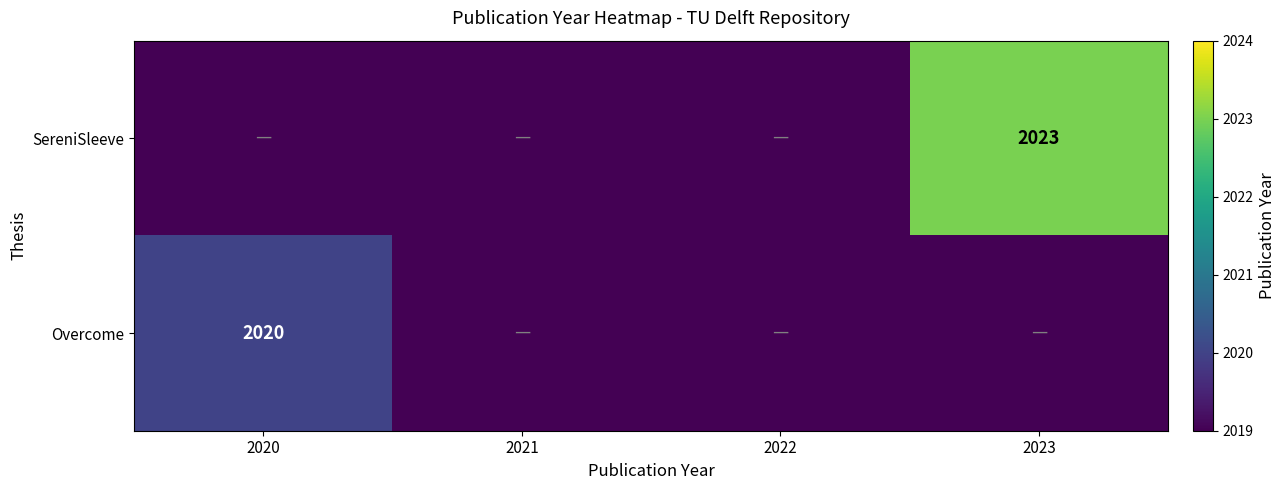

The SereniSleeve series shows 2023 at 2023. True or false?

True